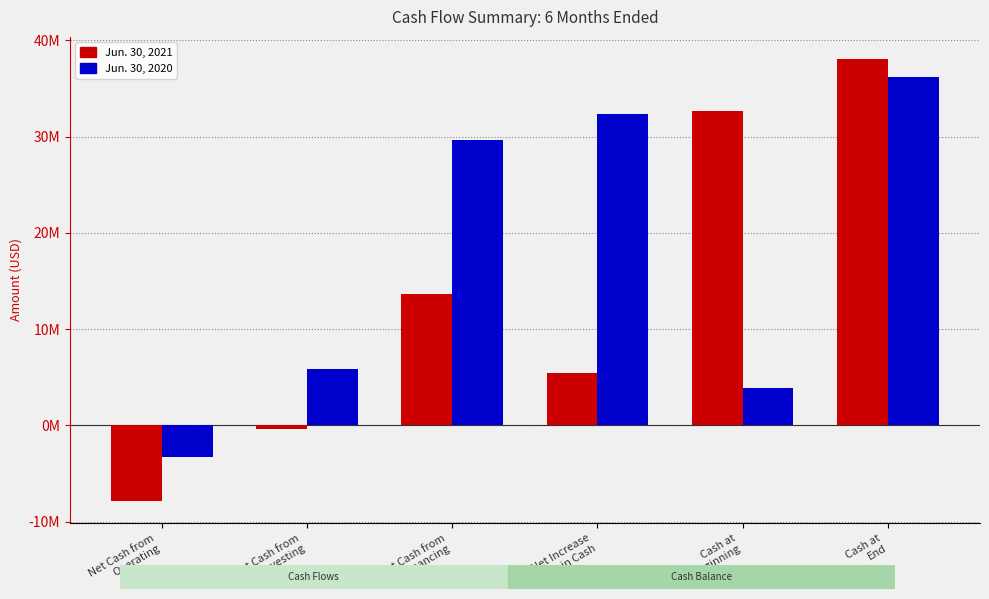

Rank the series at Net Increase
in Cash from highest to lowest value.

Jun. 30, 2020, Jun. 30, 2021